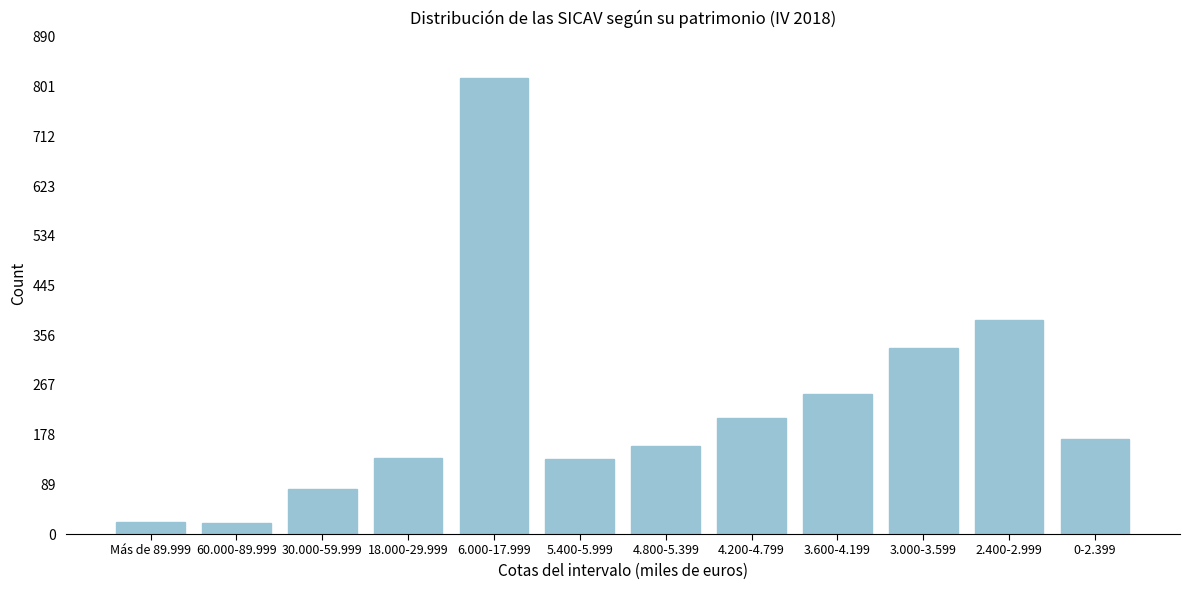

What is the value of the 9th bar from the left?

250